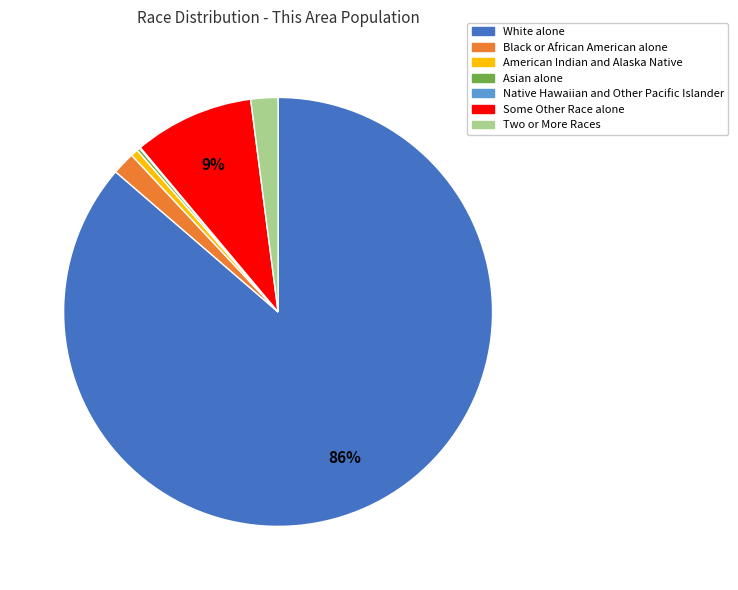

To the nearest percent, what percentage of the pie is Black or African American alone?

2%